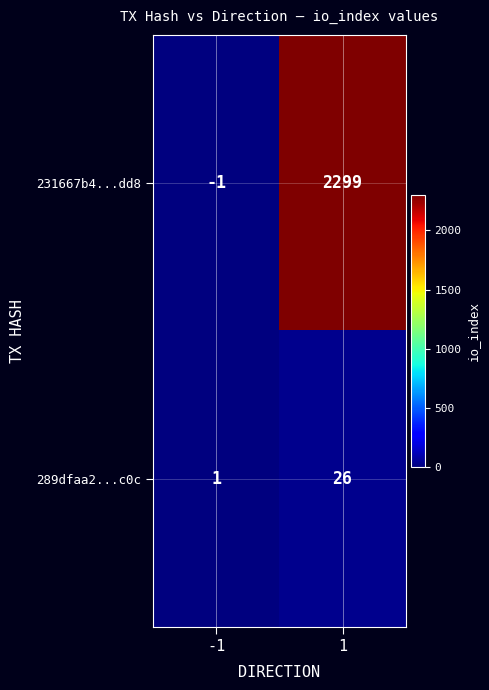

At 1, list the series in order from largest to smallest.

231667b4...dd8, 289dfaa2...c0c